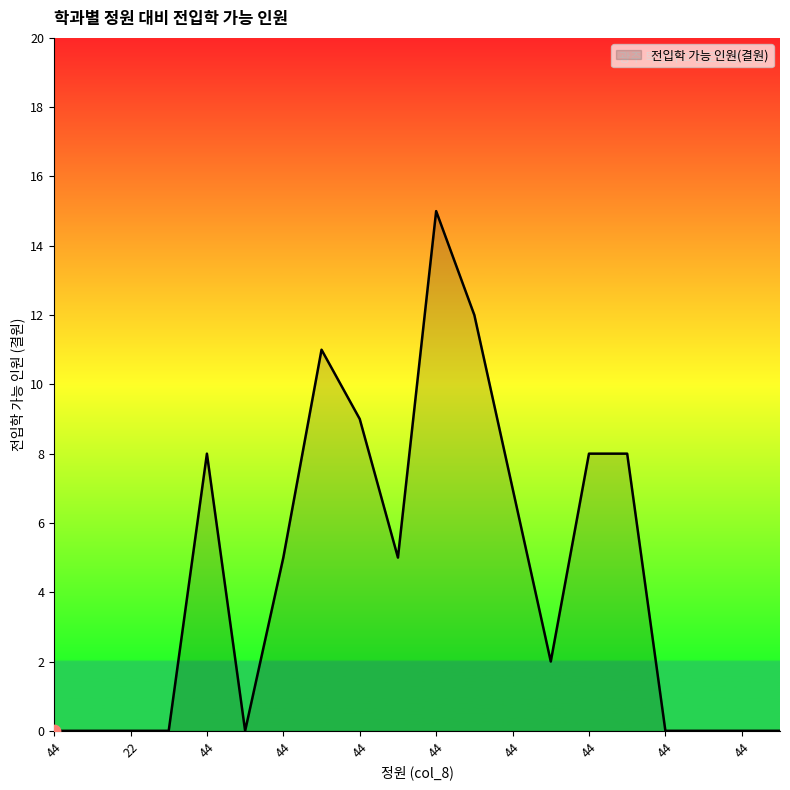

What is the difference between the maximum and minimum values?

15